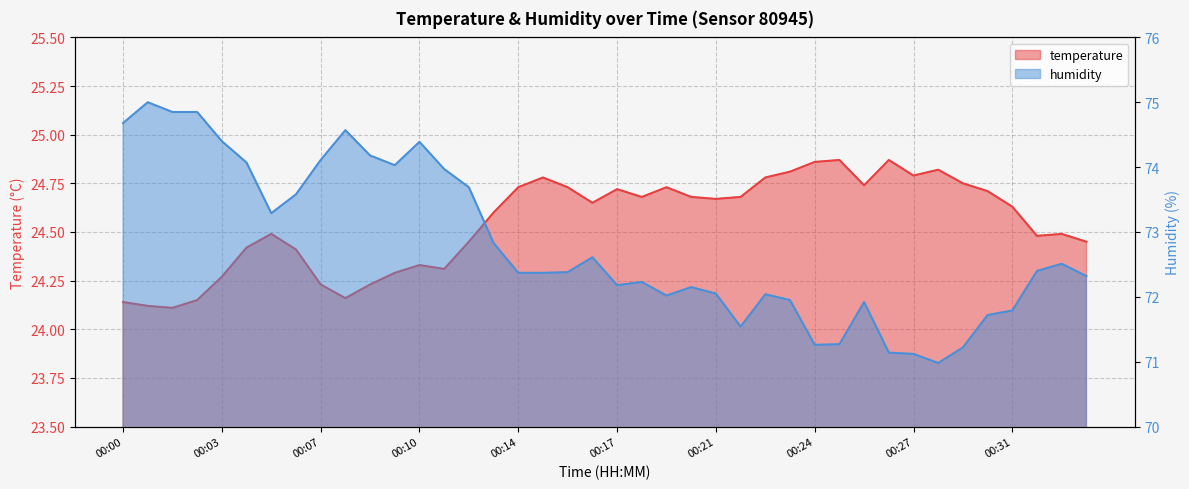

Rank the series at 00:04 from highest to lowest value.

humidity, temperature